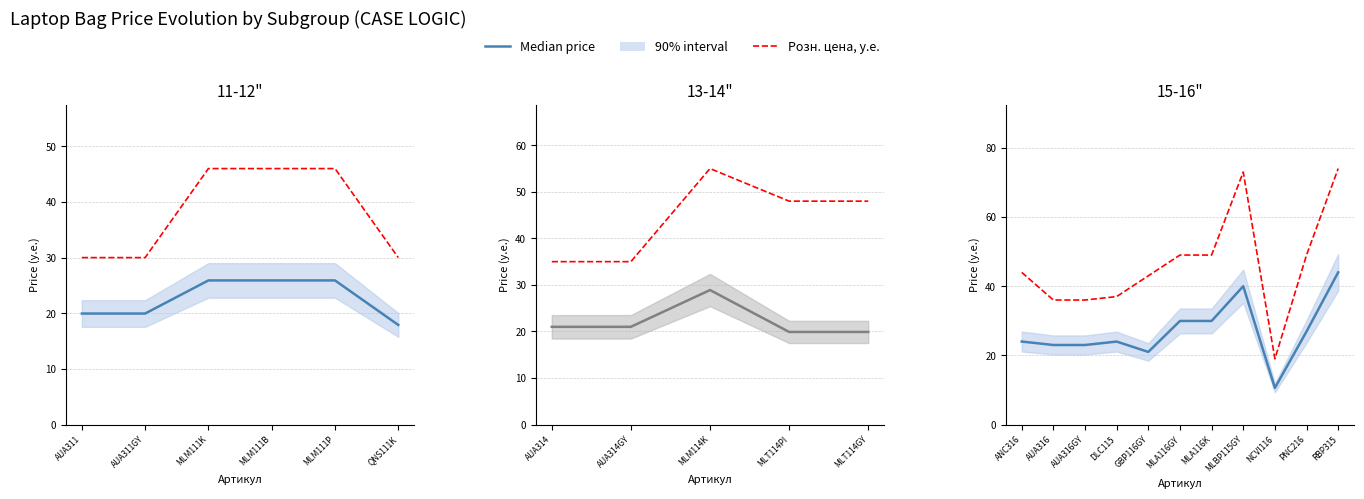

How many interior local peaks does the Median price (у.е.) series have?

2